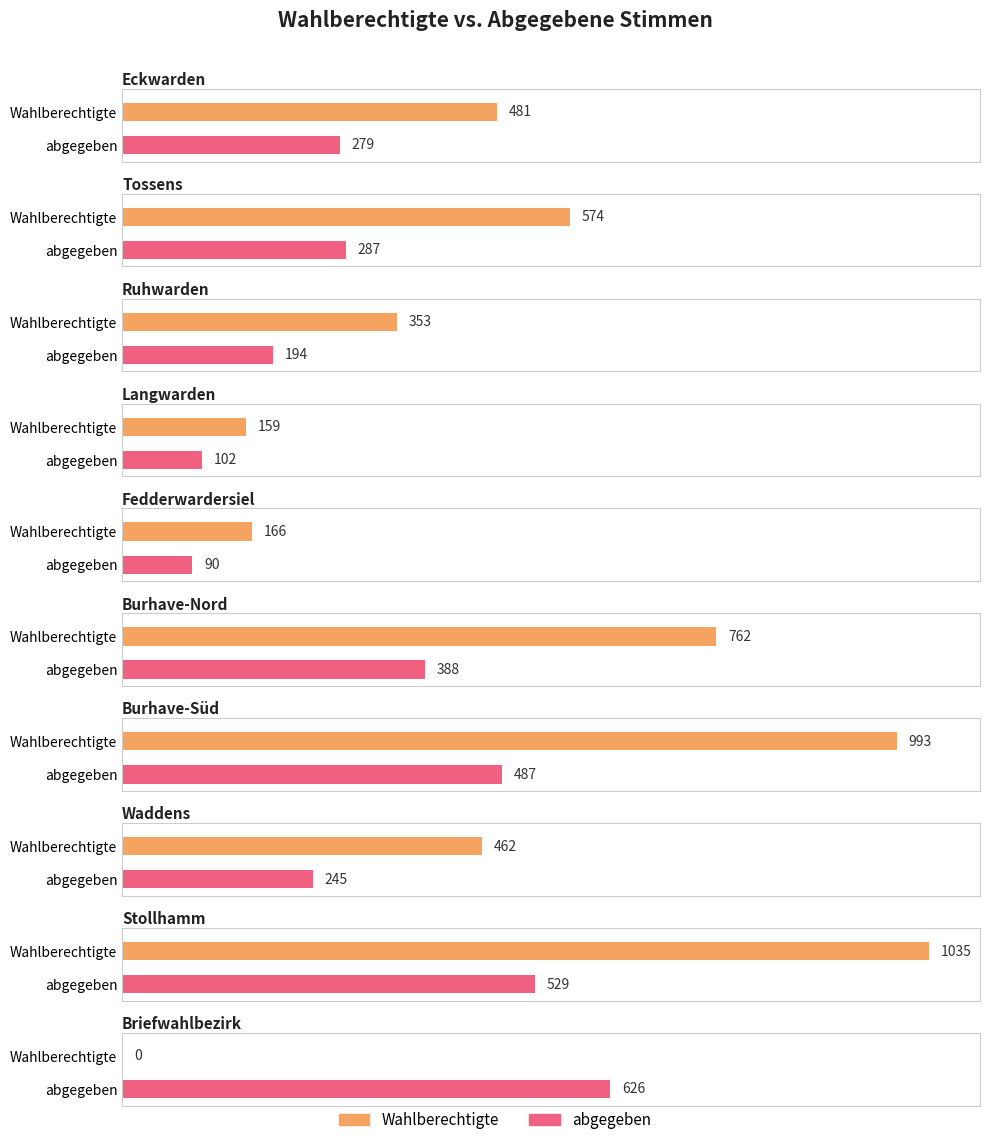

The Wahlberechtigte series shows 0 at Briefwahlbezirk. True or false?

True